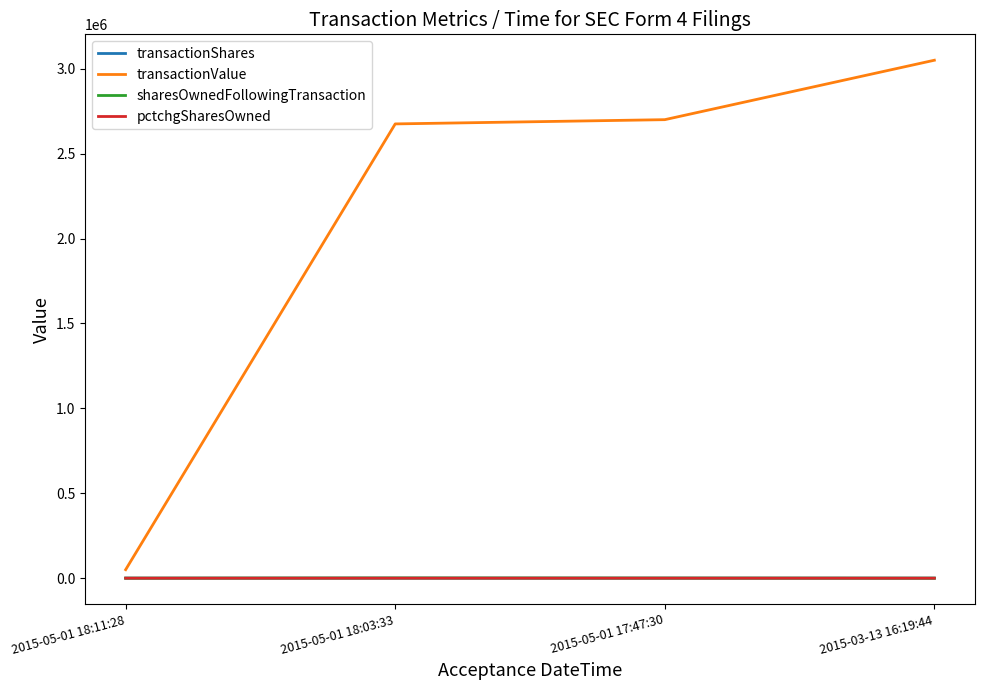

At which category is the sum across all series the highest?

2015-03-13 16:19:44